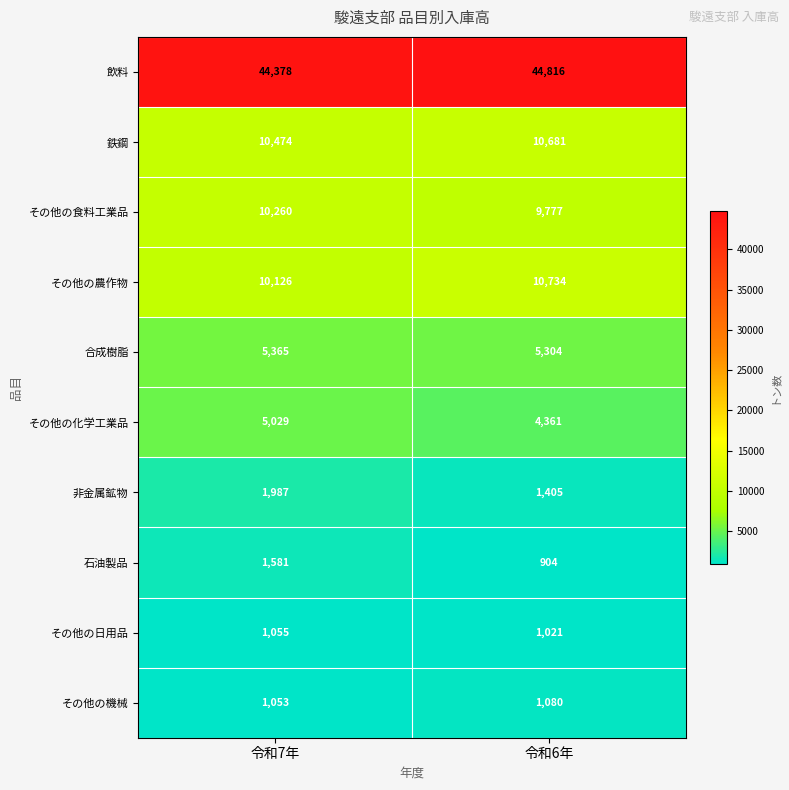

What is the difference between the その他の化学工業品 values at 令和6年 and 令和7年?

668